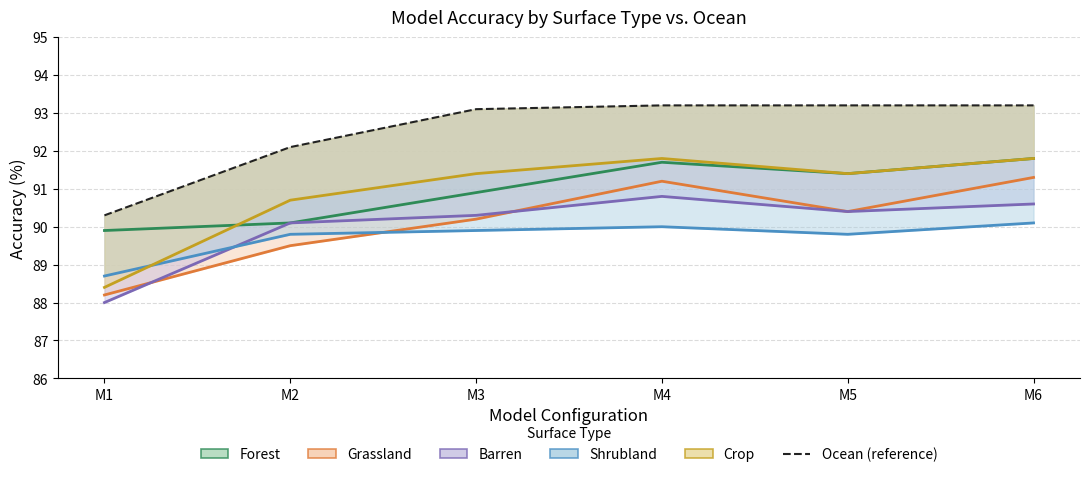

True or false: the data has more than 2 interior local peaks.

False